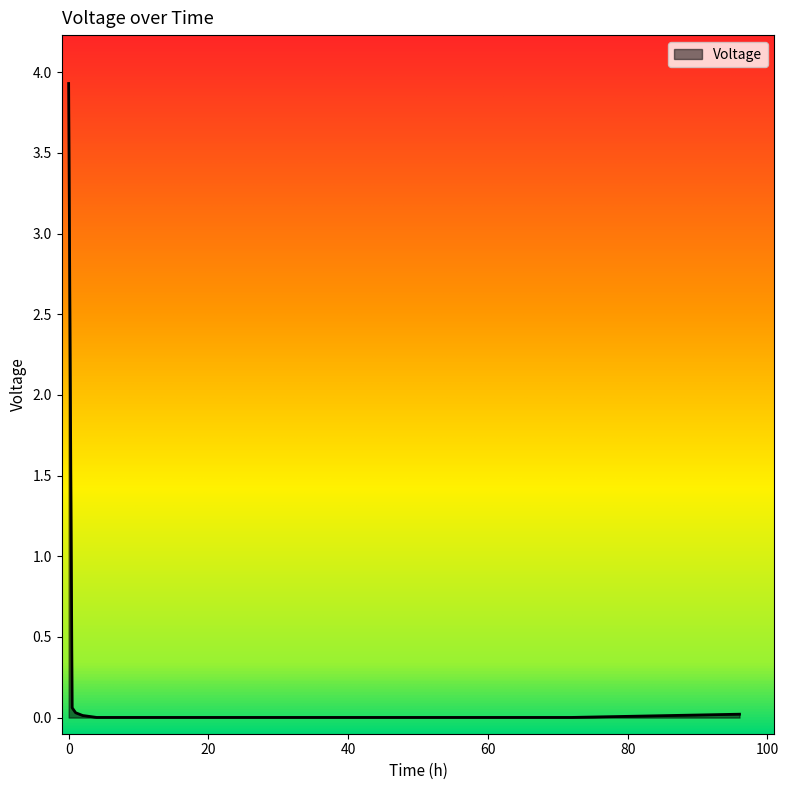

What is the difference between the second highest and second lowest values?

0.1